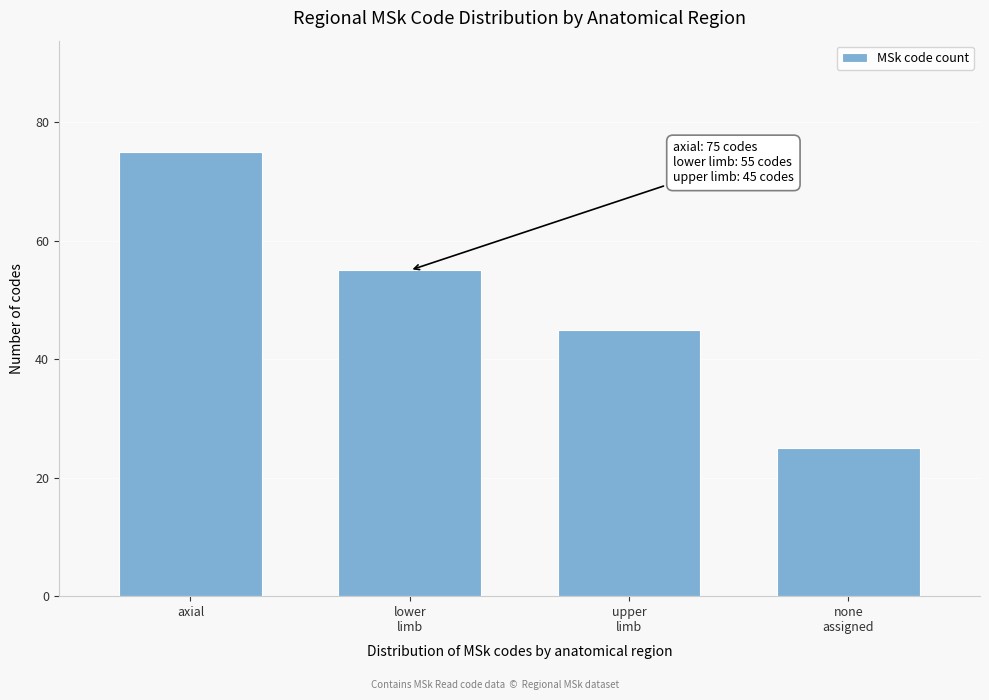

Reading left to right, list all the values displayed in this chart.

75	55	45	25